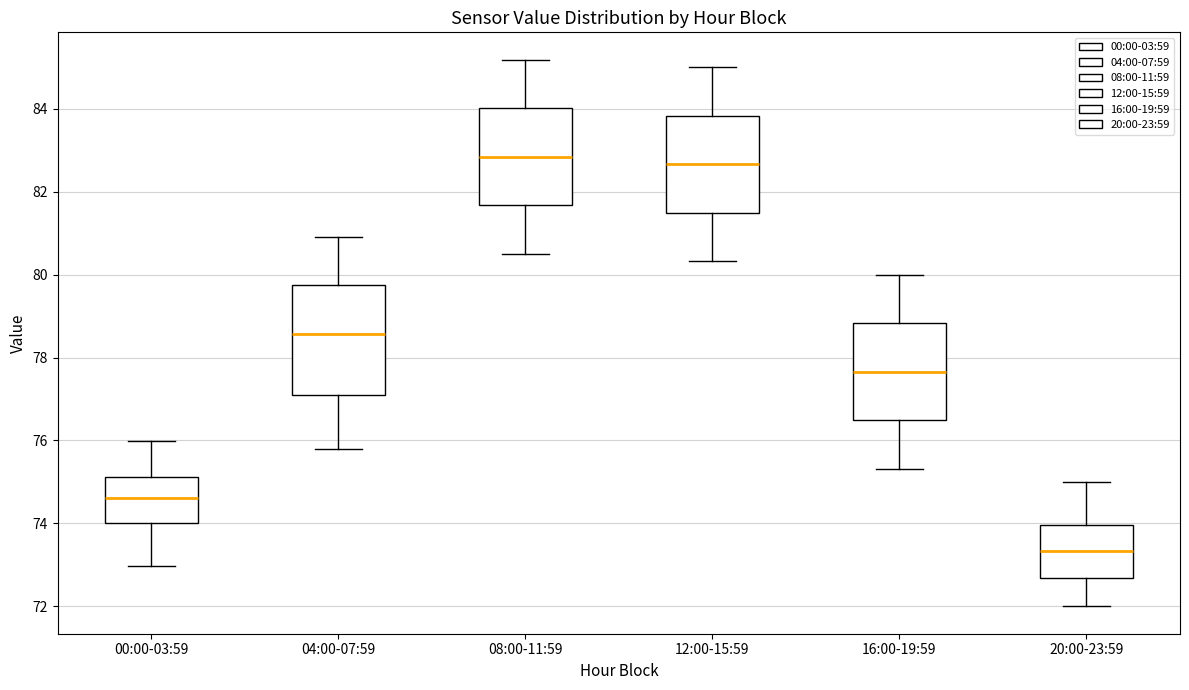

Reading left to right, read every box against the y-axis: the position of its median line, the range the box covers, and the ends of its whiskers. The values are not printed on the chart, so give them approximately, as read against the axis.

00:00-03:59: median 74.6, box 74.0 to 75.2, whiskers 73.0 to 76.0
04:00-07:59: median 78.6, box 77.0 to 79.8, whiskers 75.8 to 81.0
08:00-11:59: median 82.8, box 81.6 to 84.0, whiskers 80.6 to 85.2
12:00-15:59: median 82.6, box 81.4 to 83.8, whiskers 80.4 to 85.0
16:00-19:59: median 77.6, box 76.4 to 78.8, whiskers 75.4 to 80.0
20:00-23:59: median 73.4, box 72.6 to 74.0, whiskers 72.0 to 75.0